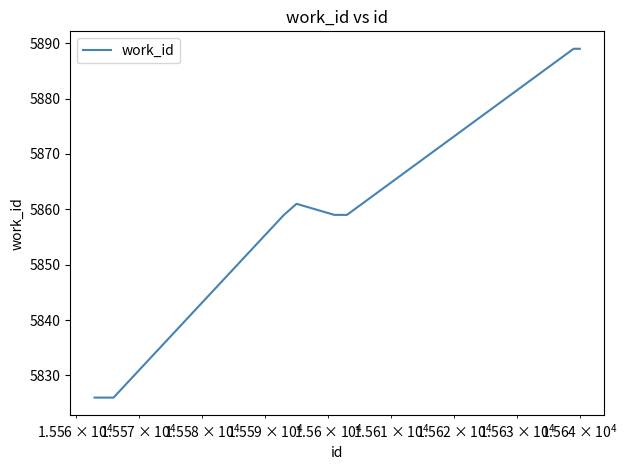

What is the minimum value shown in the chart?

5826